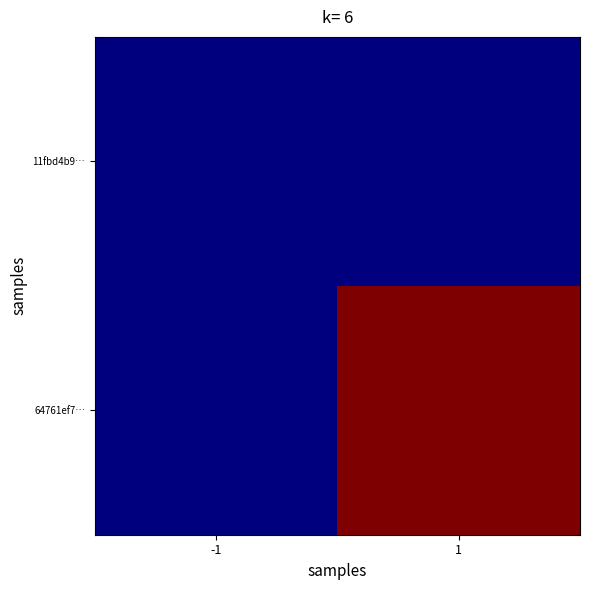

How many distinct data groups are displayed?

2